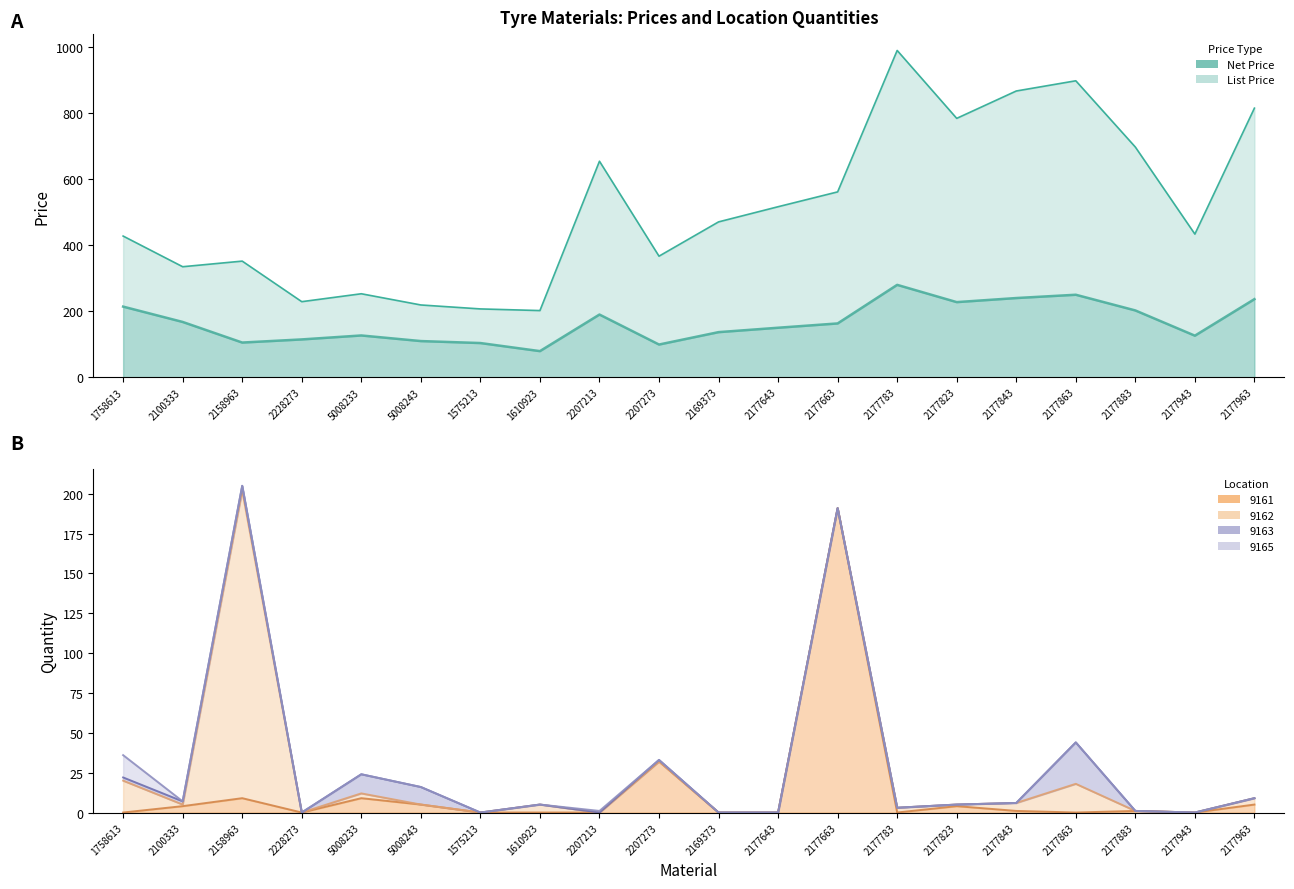

Which series has the largest total across all categories?

List Price